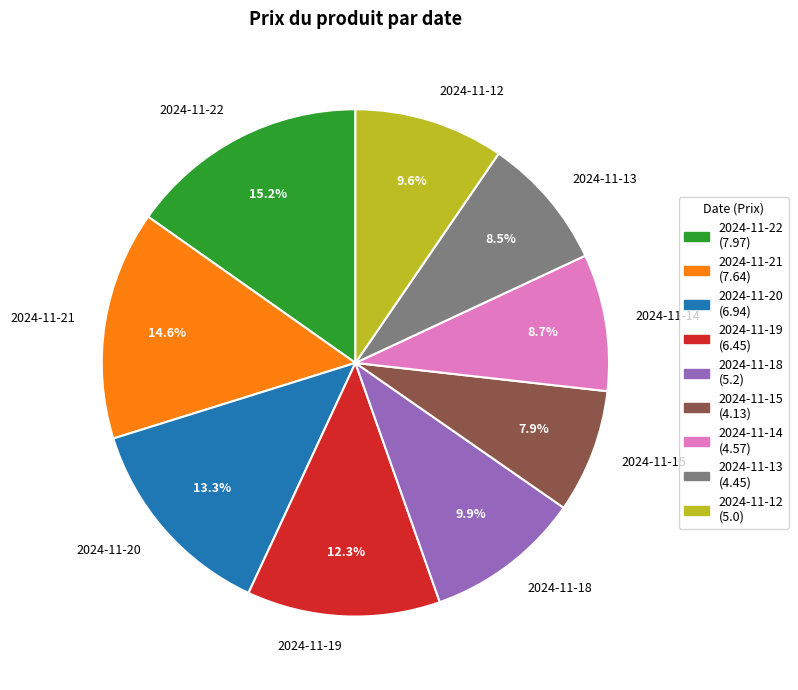

Which category has the biggest portion of the pie?

2024-11-22